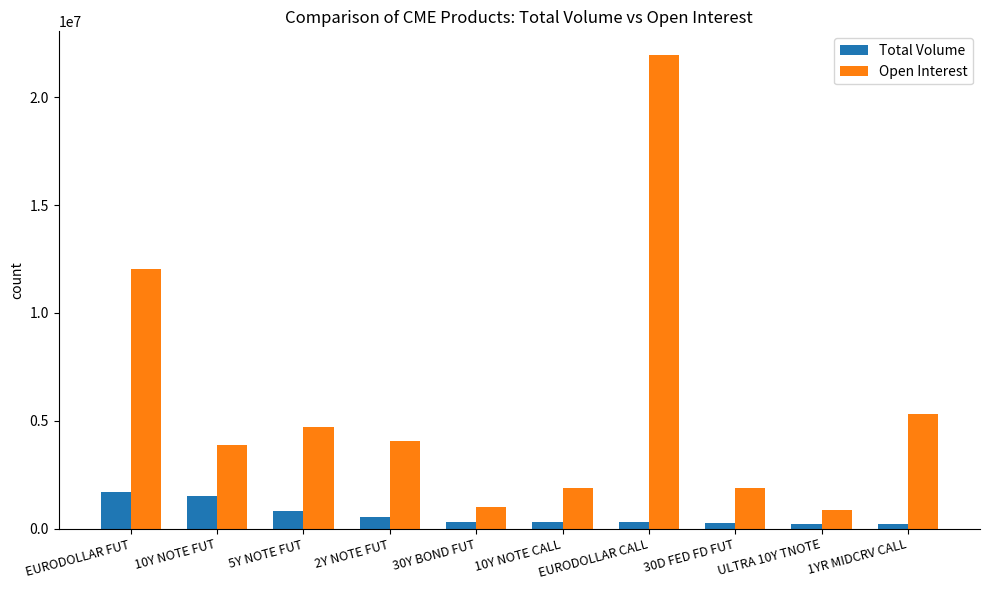

At which label does Total Volume first exceed 328983?

EURODOLLAR FUT